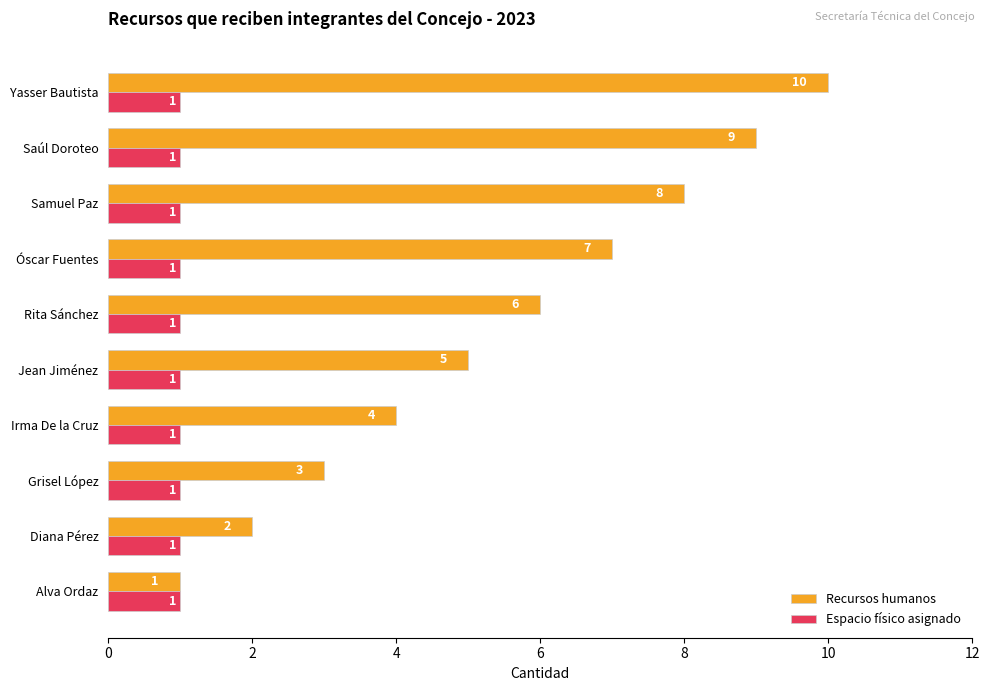

Which series has the largest total across all categories?

Recursos humanos